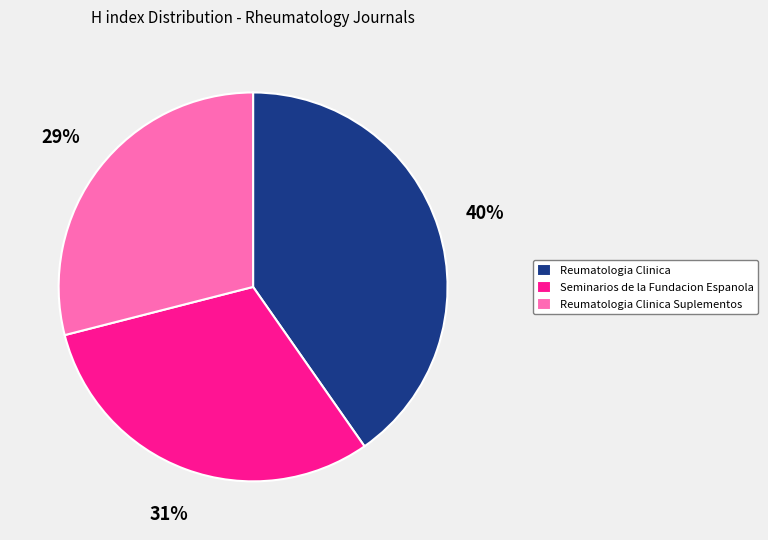

To the nearest percent, what is the difference between the Reumatologia Clinica Suplementos and Reumatologia Clinica slice percentages?

11%